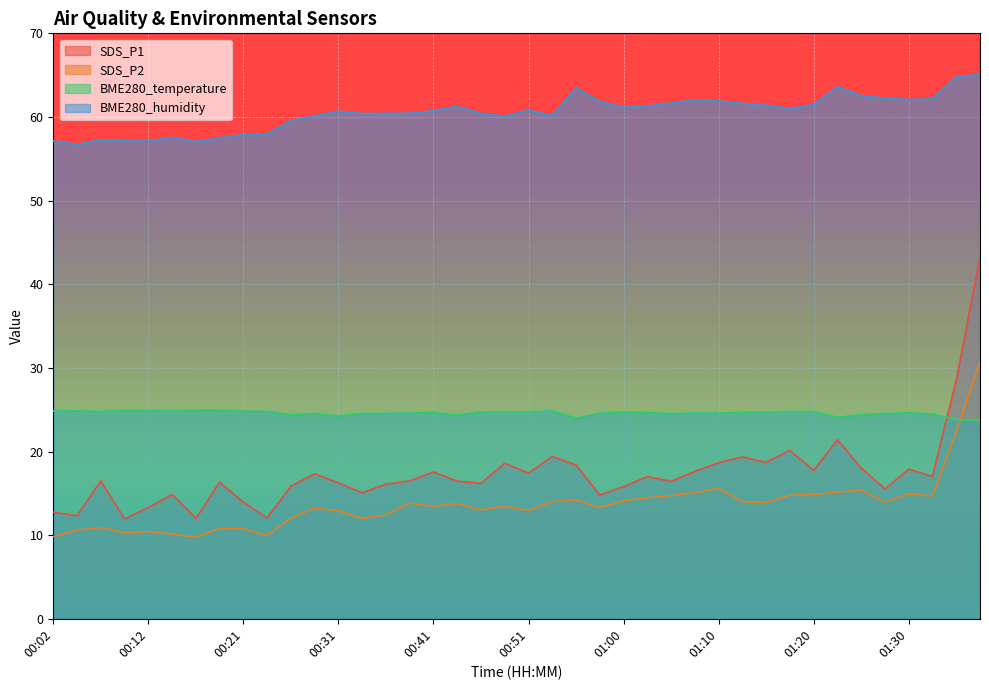

What is the difference between the maximum and second lowest values in the SDS_P1 series?

31.1